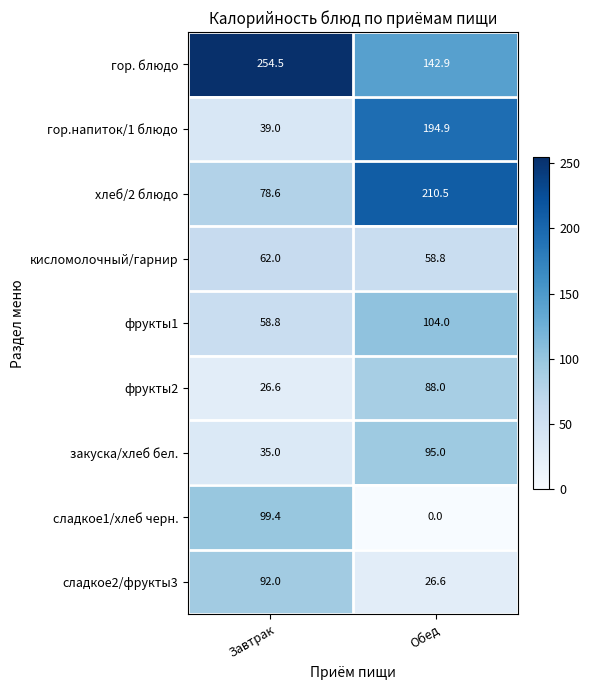

True or false: кисломолочный/гарнир has a value of 94.6 at Завтрак.

False